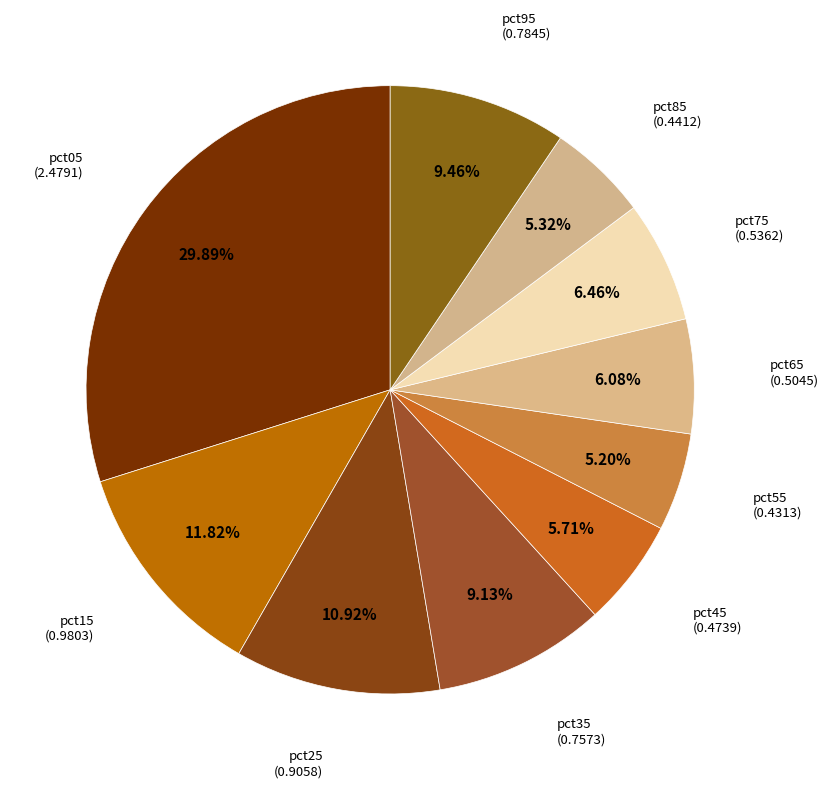

How many slices are in this pie chart?

10